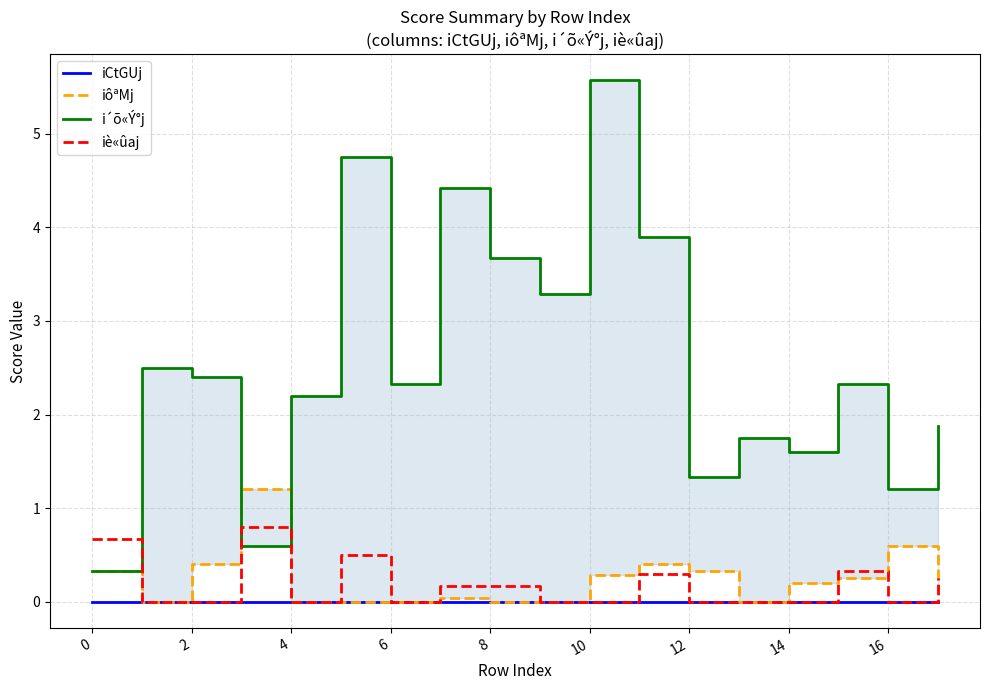

True or false: iCtGUj has a value of 0.0 at 14.

True